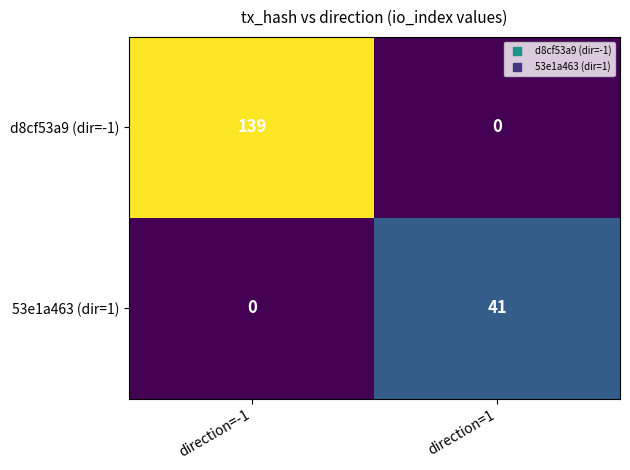

At which label is d8cf53a9 (dir=-1) closest to 69?

direction=1